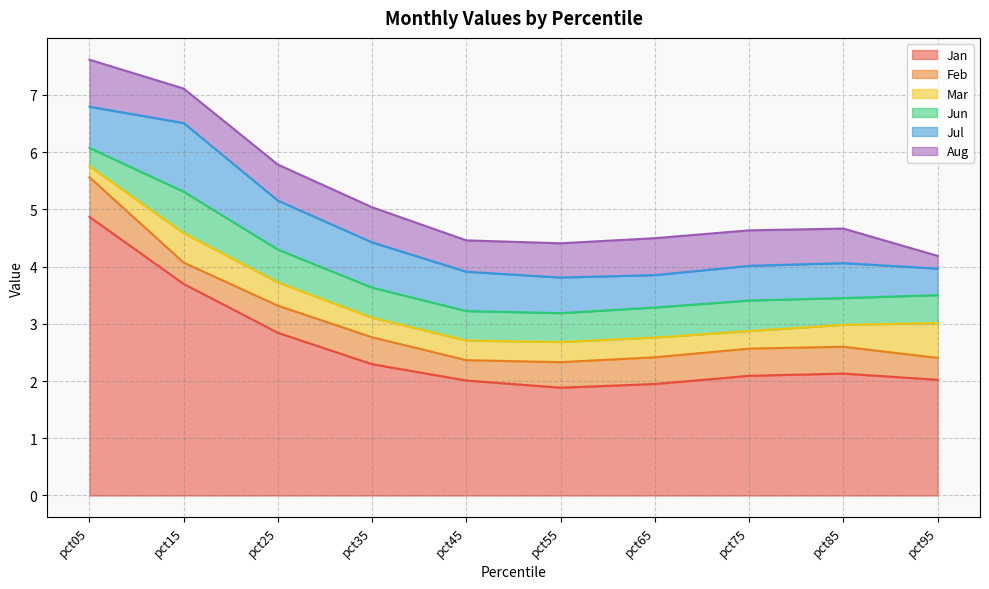

Does the chart display data point markers on the line(s)?

No